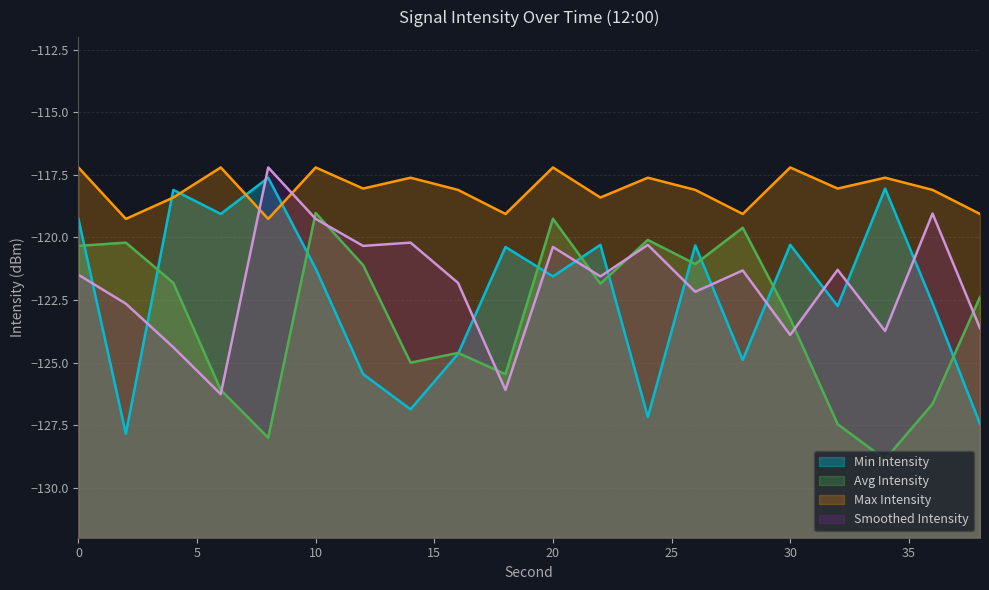

At which category does Smoothed Intensity reach its first local valley?

6